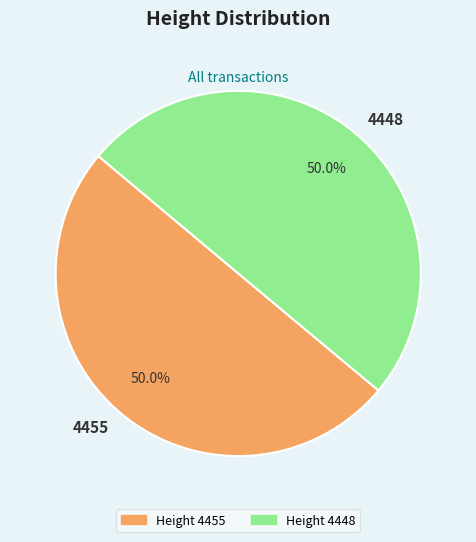

Approximately how many times larger is the value at 4455 compared to 4448?

1.0